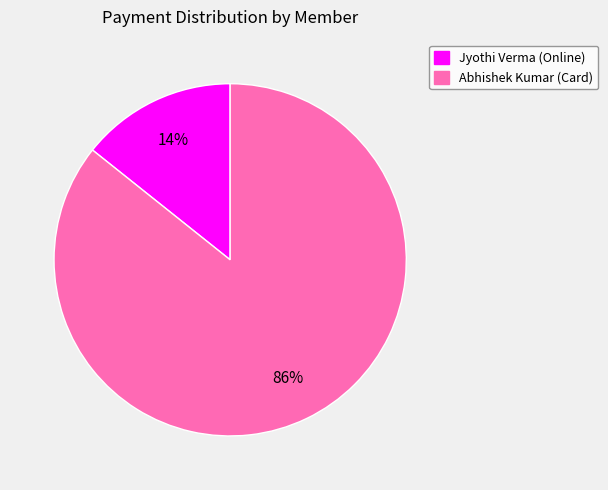

What percentage is the Abhishek Kumar (Card) slice, to the nearest percent?

86%